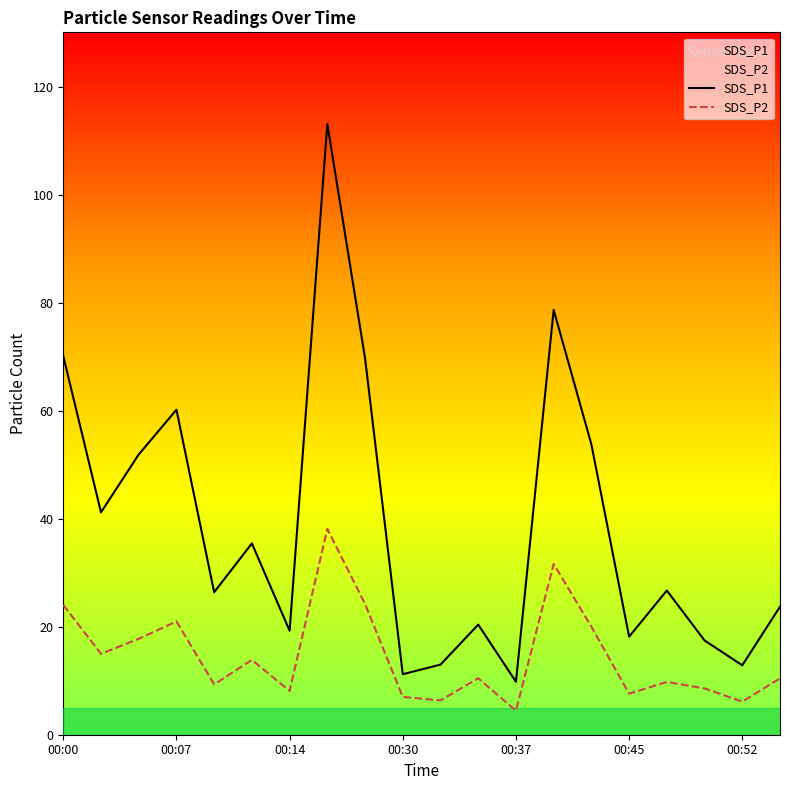

How many values in the SDS_P2 series are below 10?

9